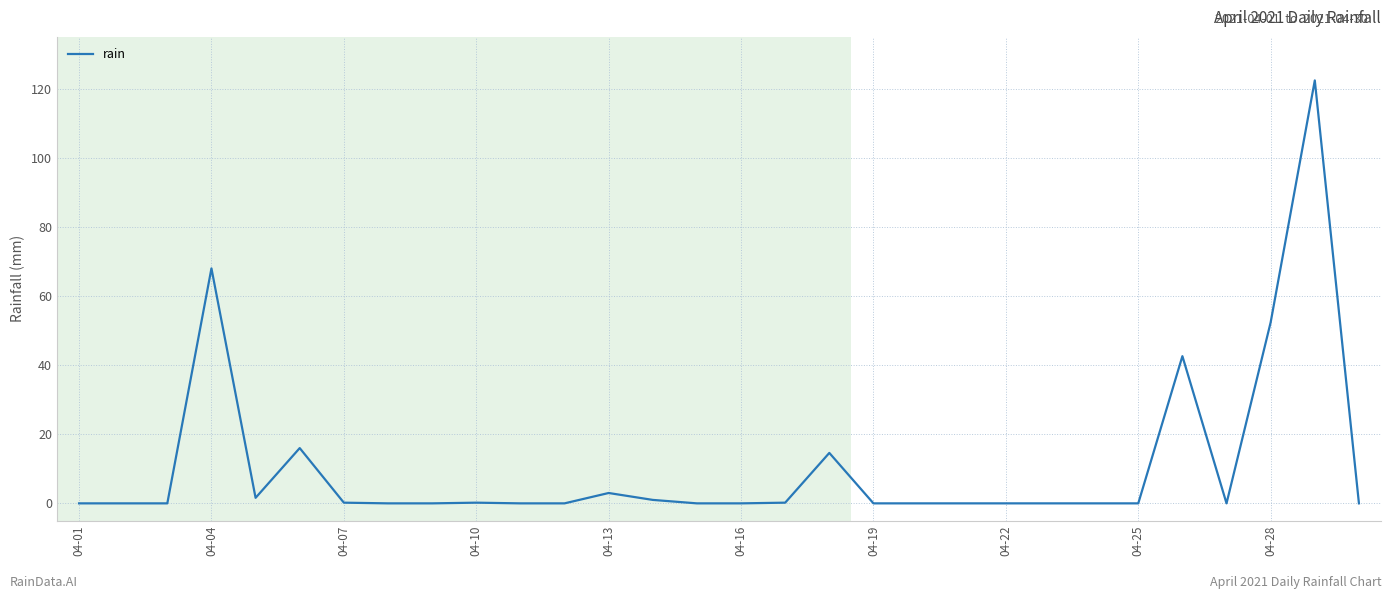

What is the greatest value displayed?

122.4